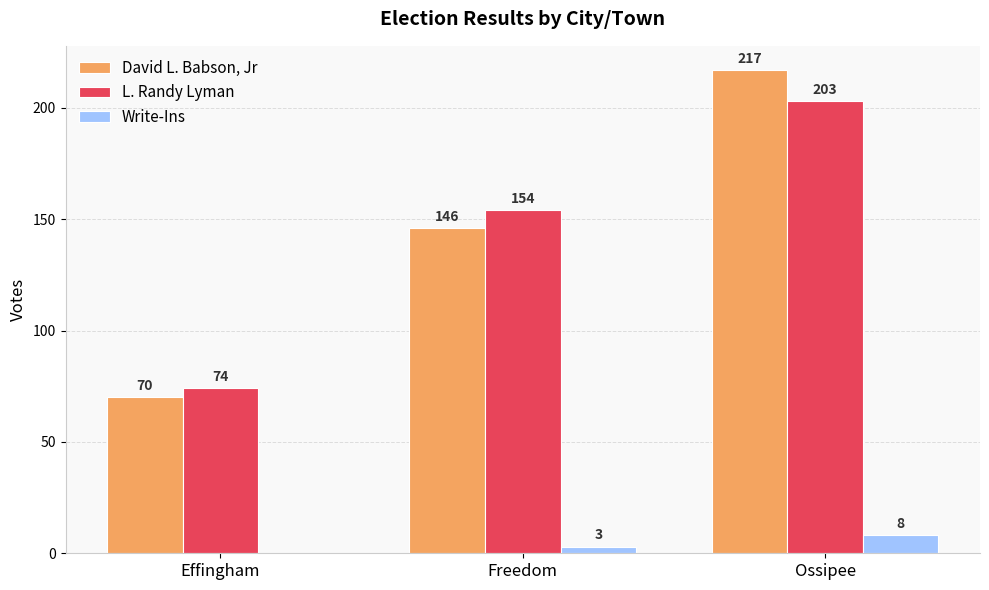

At which label is Write-Ins closest to 4?

Freedom